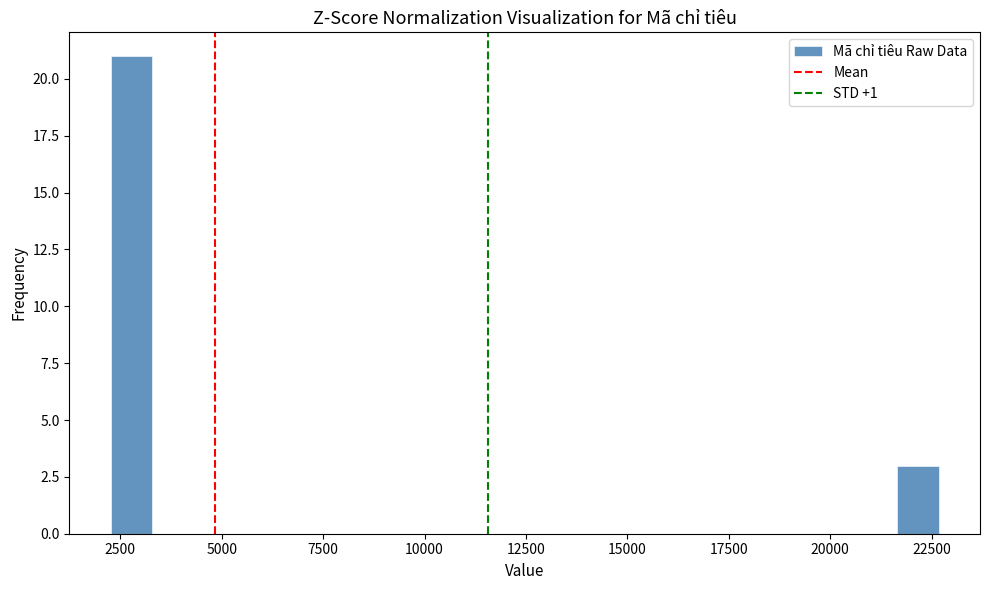

Around what value on the x-axis is the tallest bar? Give the approximate position of its centre, as read against the axis.

3000